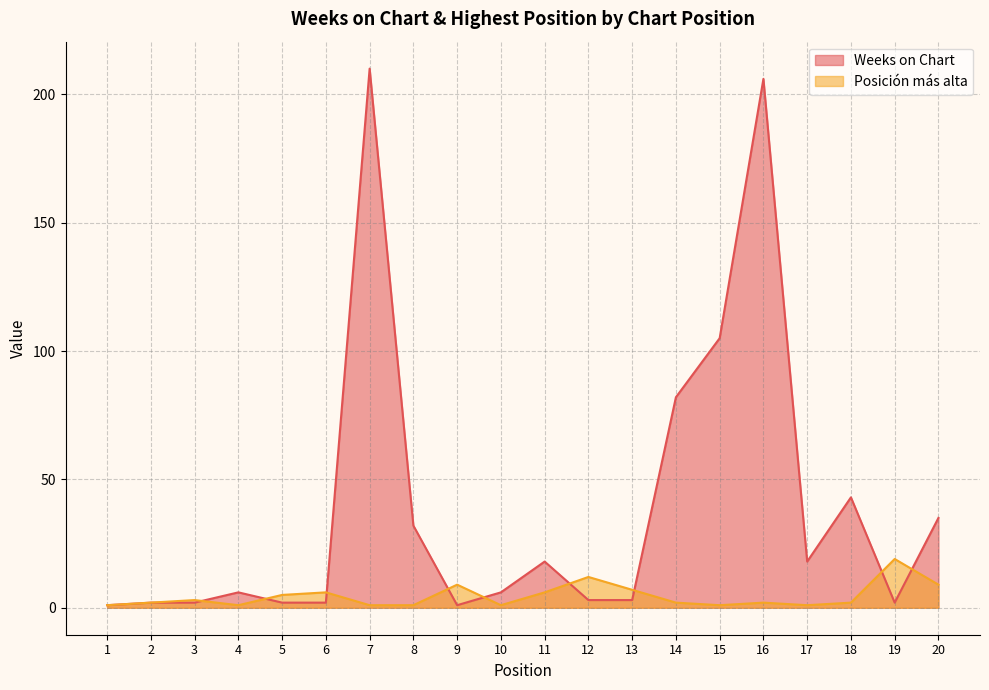

Reading left to right, what are all the values shown in this chart?

Weeks on Chart: 1=1	2=2	3=2	4=6	5=2	6=2	7=210	8=32	9=1	10=6	11=18	12=3	13=3	14=82	15=105	16=206	17=18	18=43	19=2	20=35
Posición más alta: 1=1	2=2	3=3	4=1	5=5	6=6	7=1	8=1	9=9	10=1	11=6	12=12	13=7	14=2	15=1	16=2	17=1	18=2	19=19	20=9